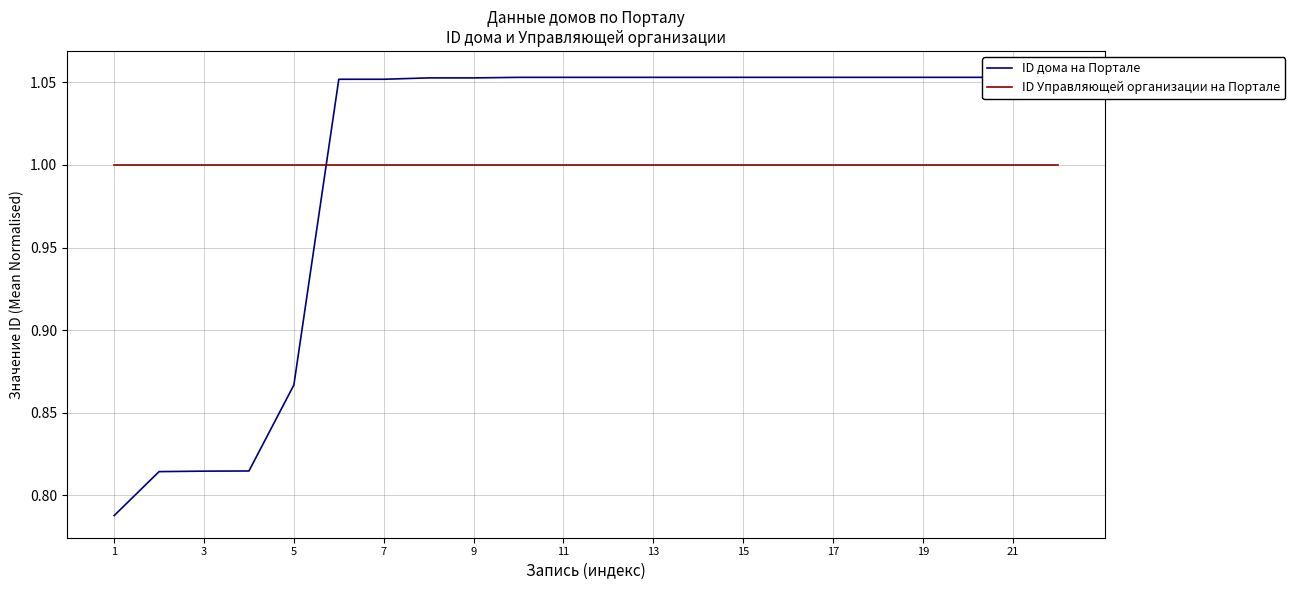

What is the value of the ID дома на Портале point at the 1st from the left?

0.8